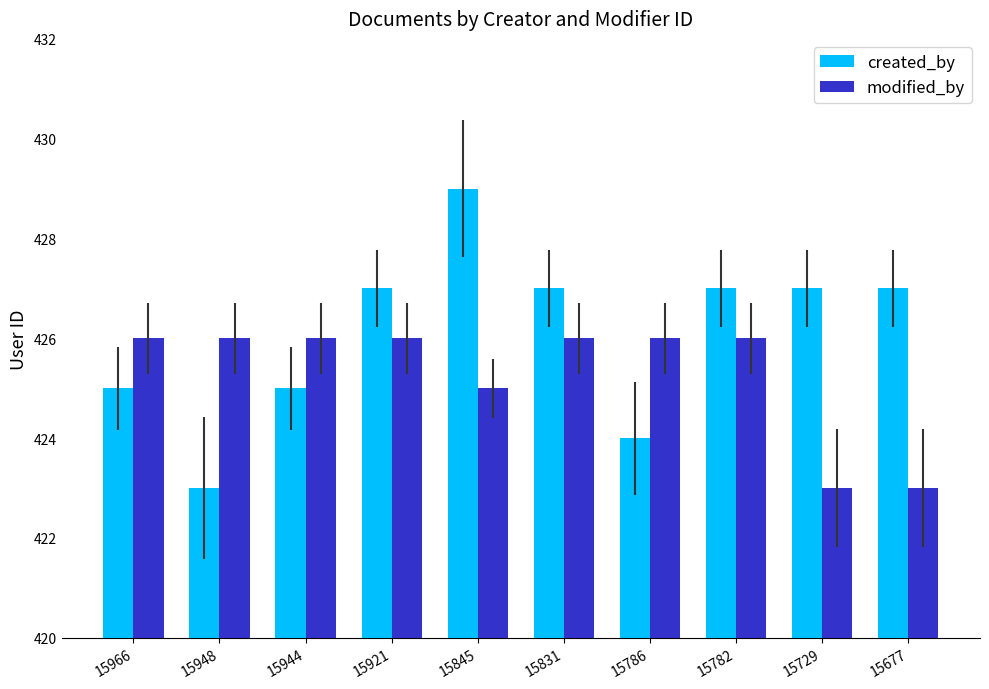

List the series in order of their overall mean, highest first.

created_by, modified_by